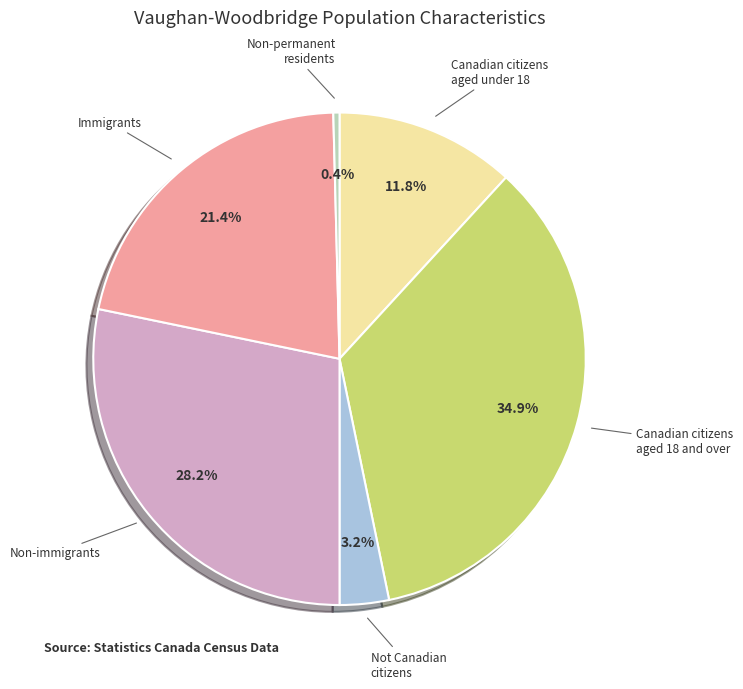

To the nearest percent, what percentage of the pie is Immigrants?

21%